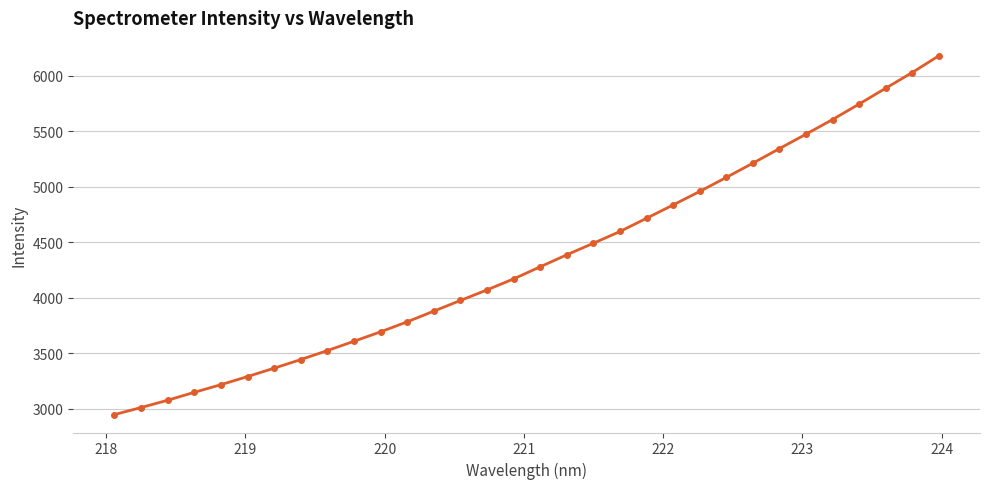

True or false: the data has more than 2 interior local peaks.

False